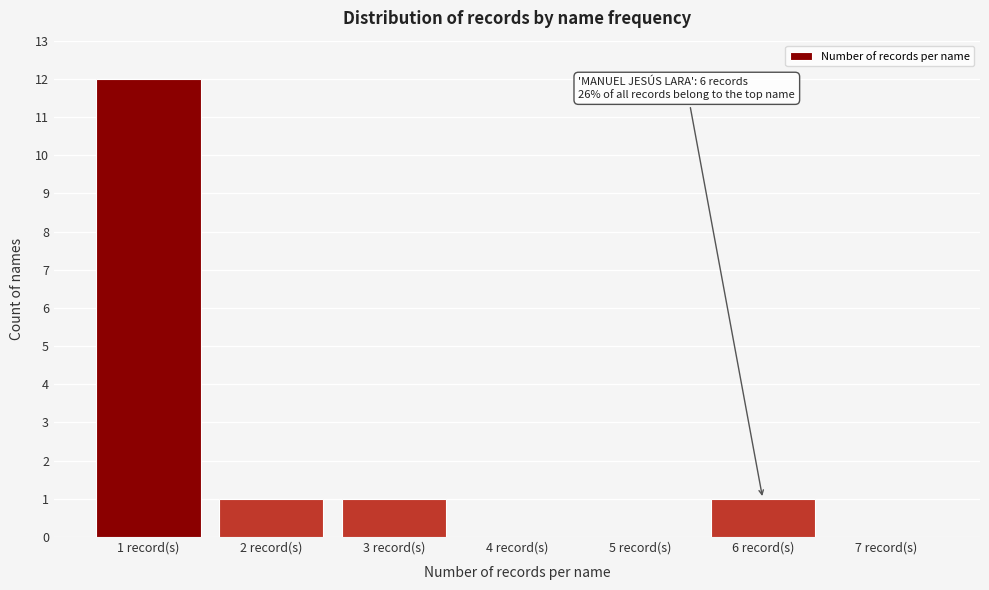

Reading right to left, list all the values displayed in this chart.

7 record(s)=0	6 record(s)=1	5 record(s)=0	4 record(s)=0	3 record(s)=1	2 record(s)=1	1 record(s)=12